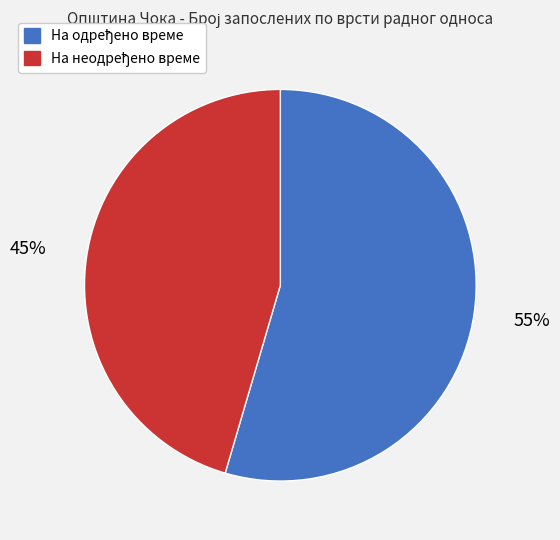

Is there a majority slice in this chart?

Yes